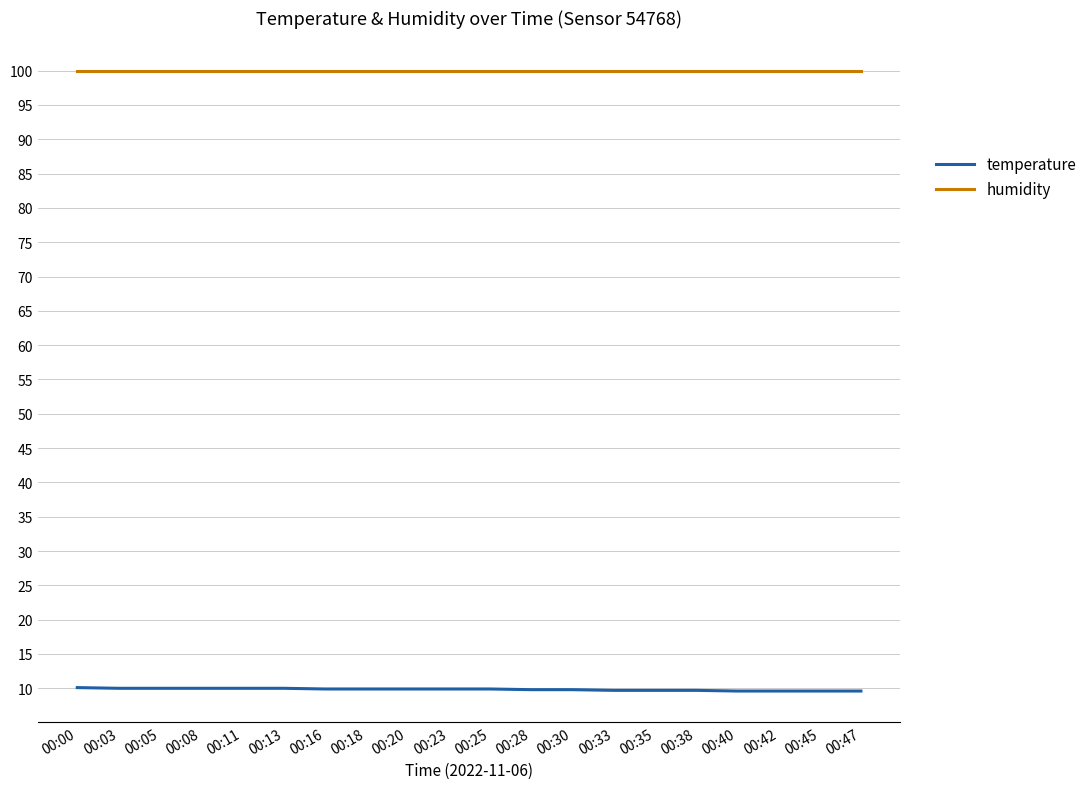

The humidity series shows 169.5 at 00:18. True or false?

False